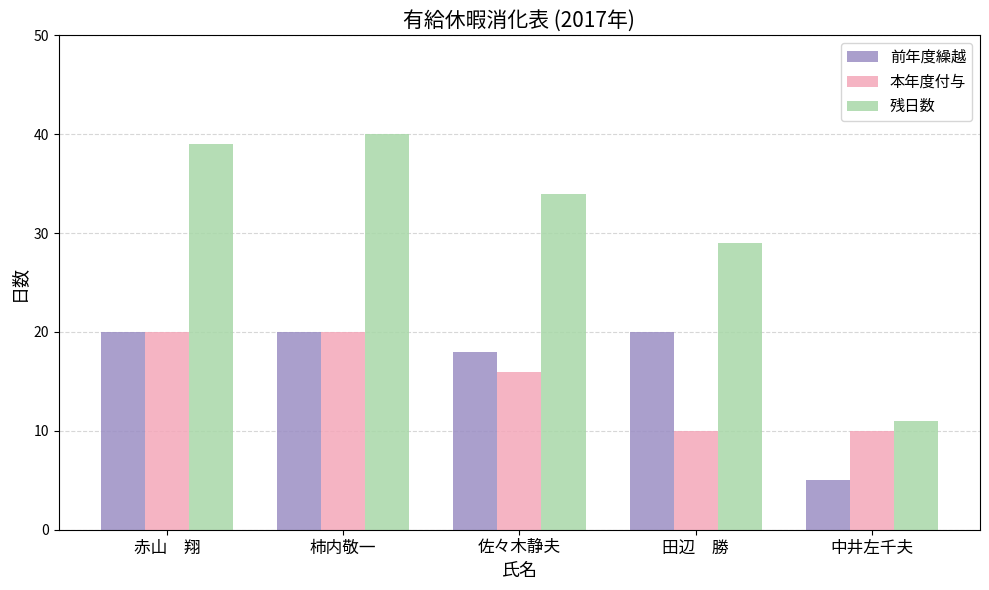

The 前年度繰越 series shows 31 at 田辺　勝. True or false?

False